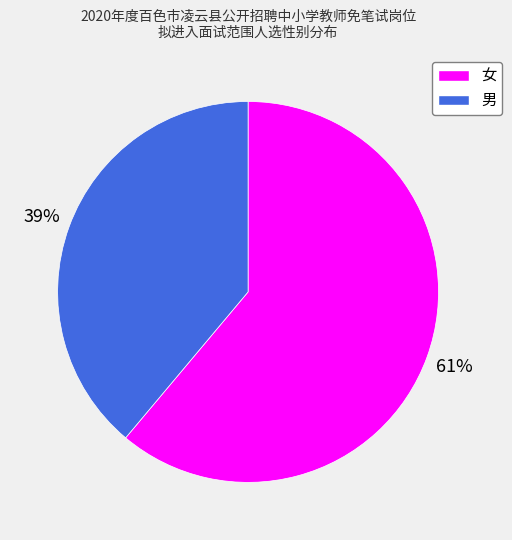

To the nearest percent, what percentage of the pie is 女?

61%